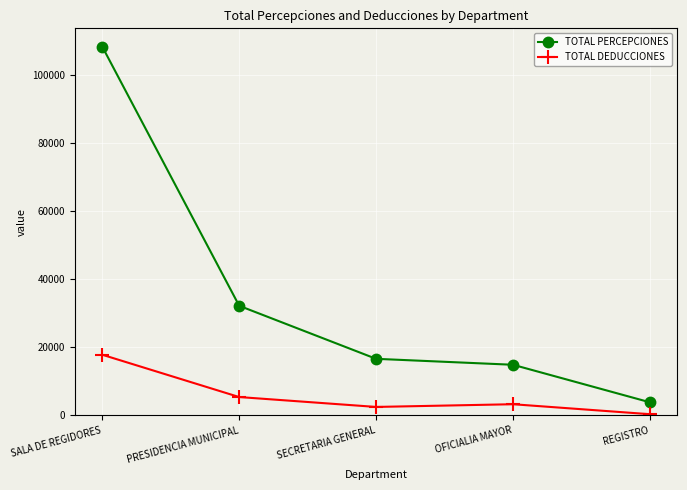

What is the total value across all series at REGISTRO?

4140.8